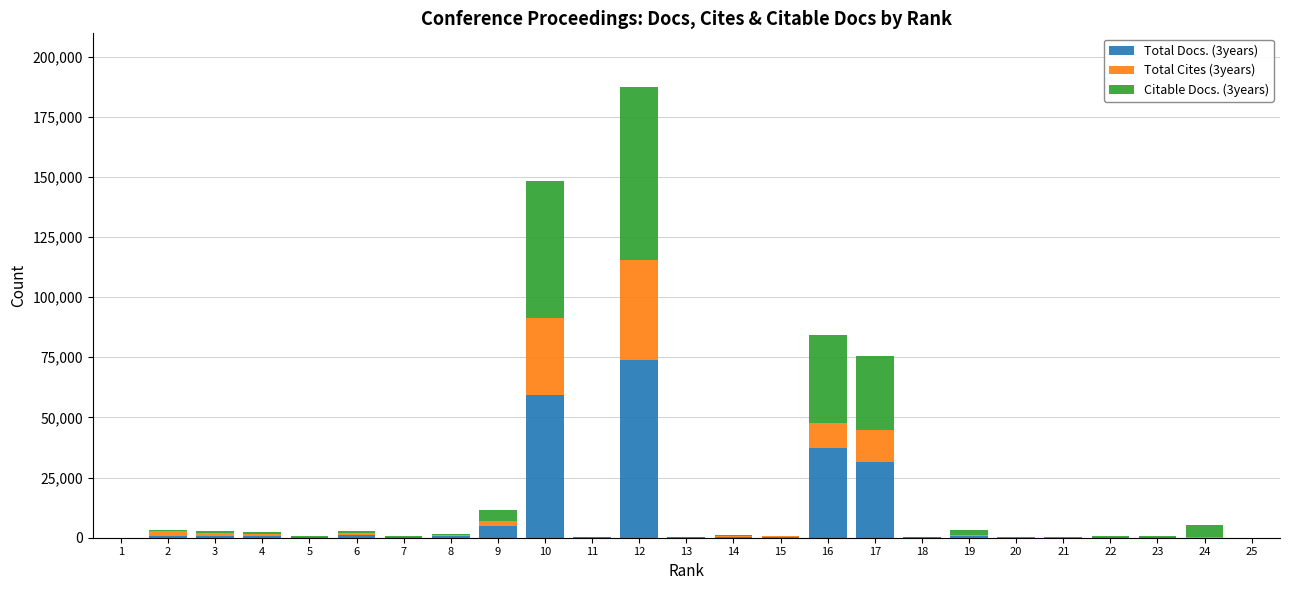

True or false: Total Docs. (3years) has a value of 432 at 14.

True